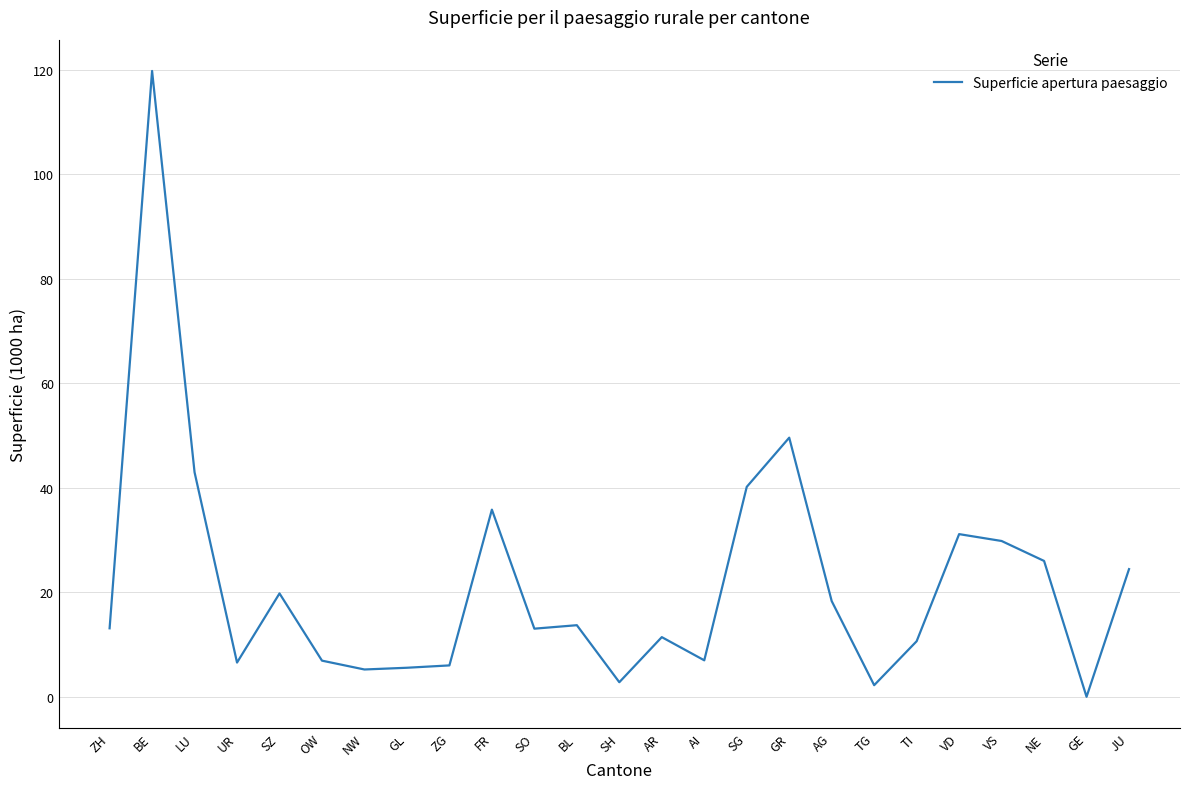

Approximately how many times larger is the value at BE compared to AR?

10.5